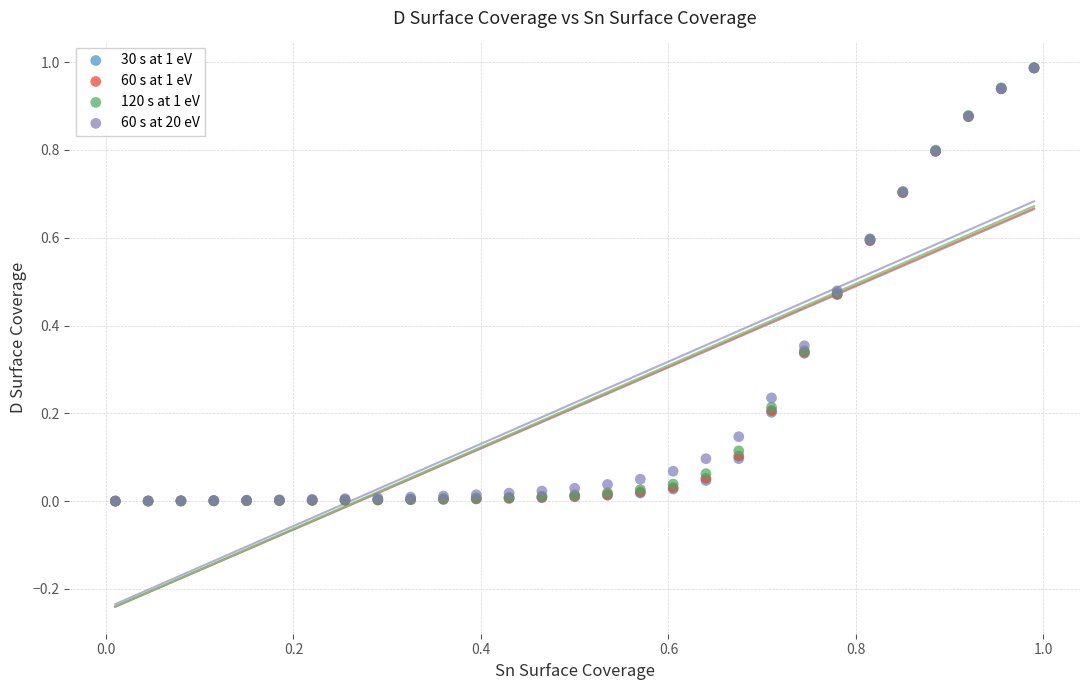

What are all the series names shown in the legend?

30 s at 1 eV, 60 s at 1 eV, 120 s at 1 eV, 60 s at 20 eV